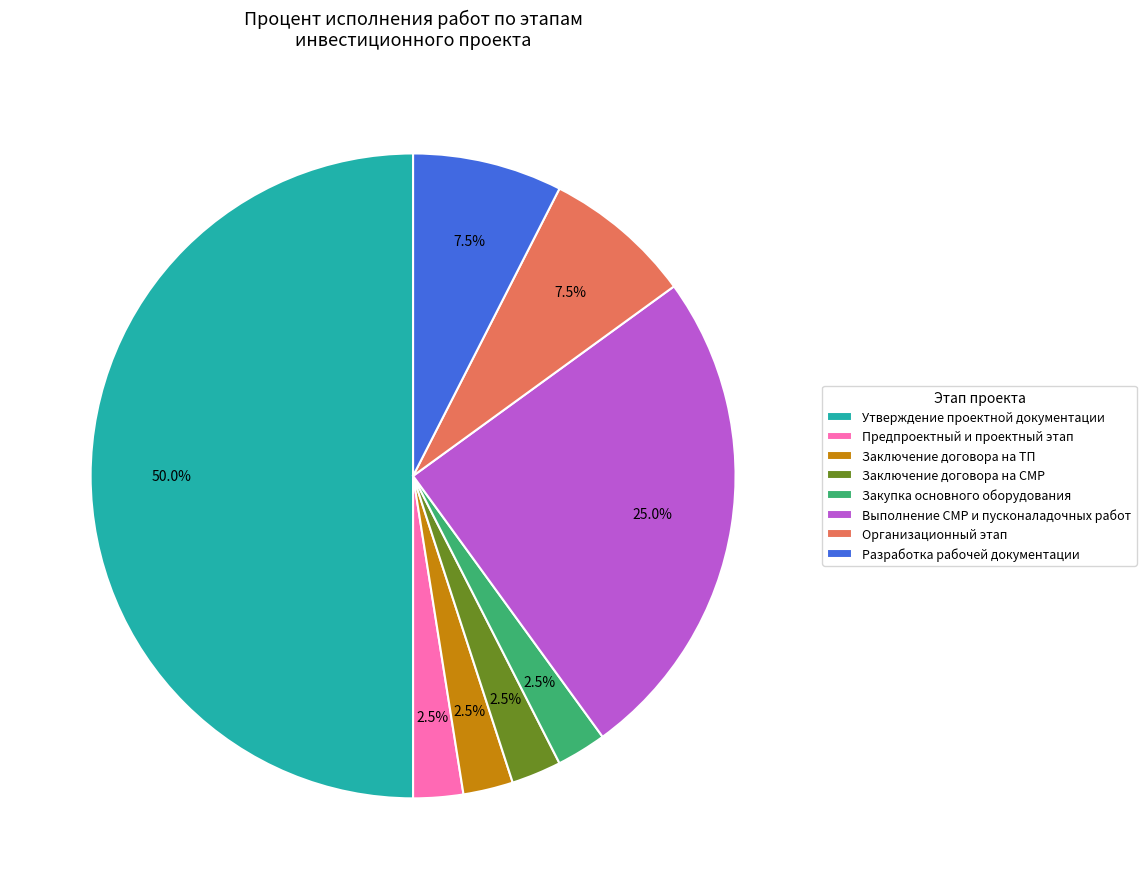

What is the largest slice in the pie chart?

Утверждение проектной документации